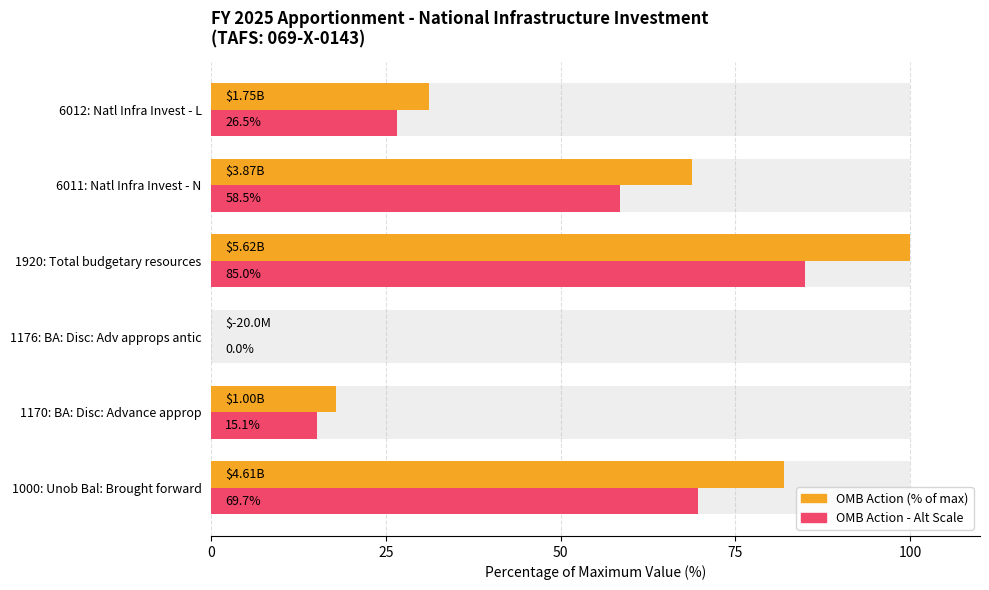

Does the chart contain any negative values?

No